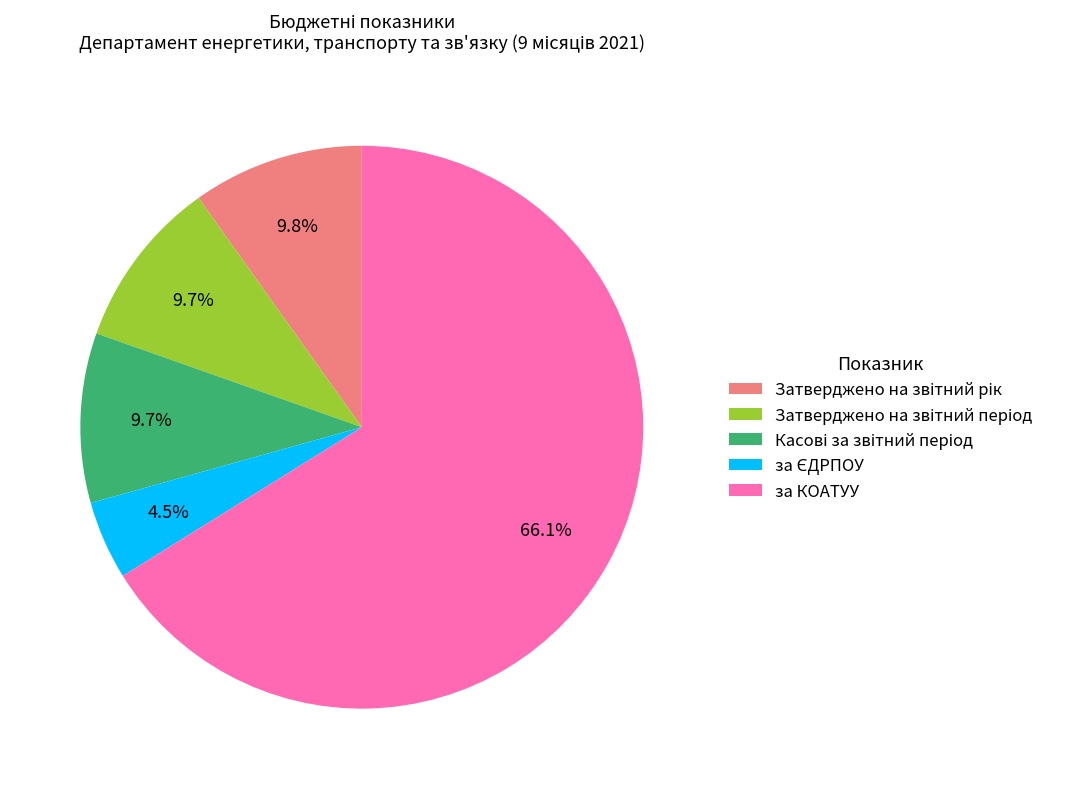

Which slice represents more than half of the pie?

за КОАТУУ